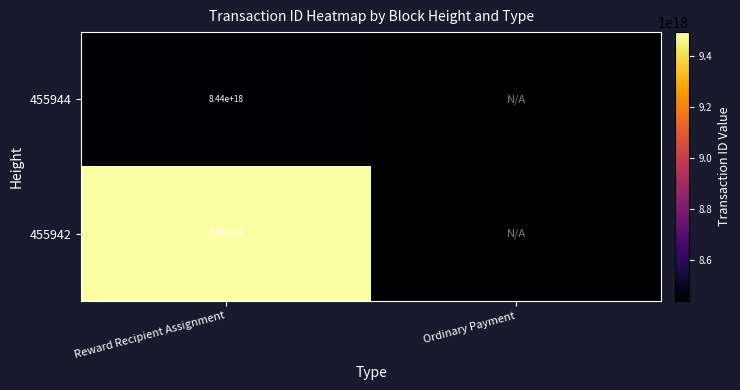

At which category is the sum across all series the highest?

Reward Recipient Assignment